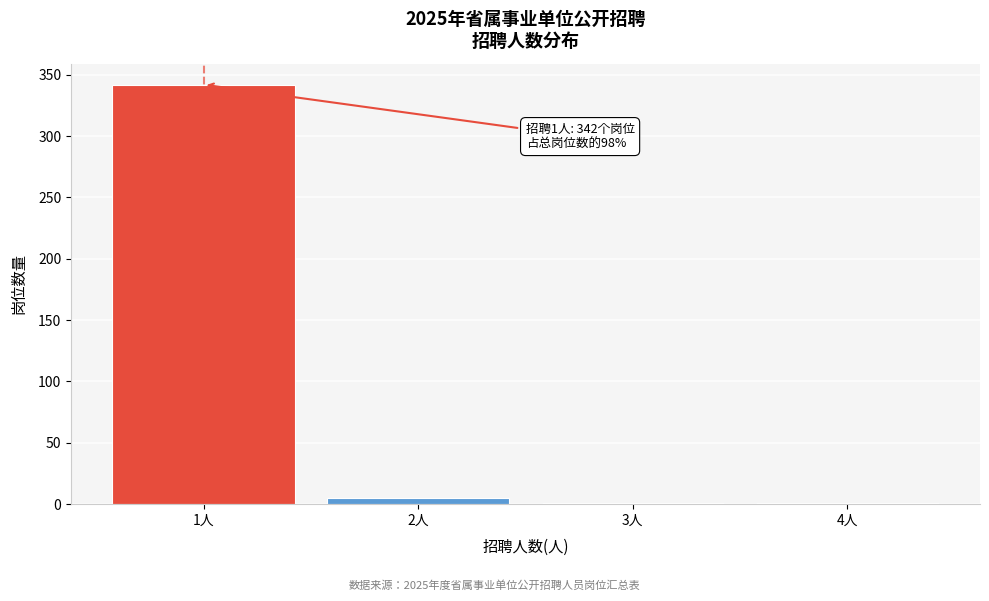

Reading right to left, what are all the values shown in this chart?

4人=1	3人=1	2人=5	1人=342